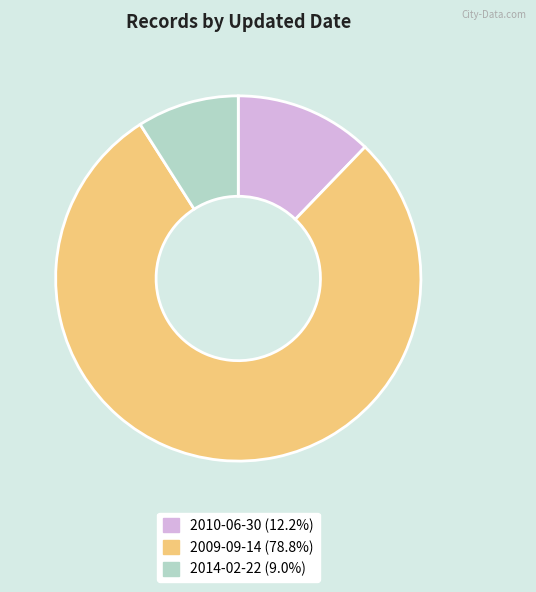

Is there a majority slice in this chart?

Yes